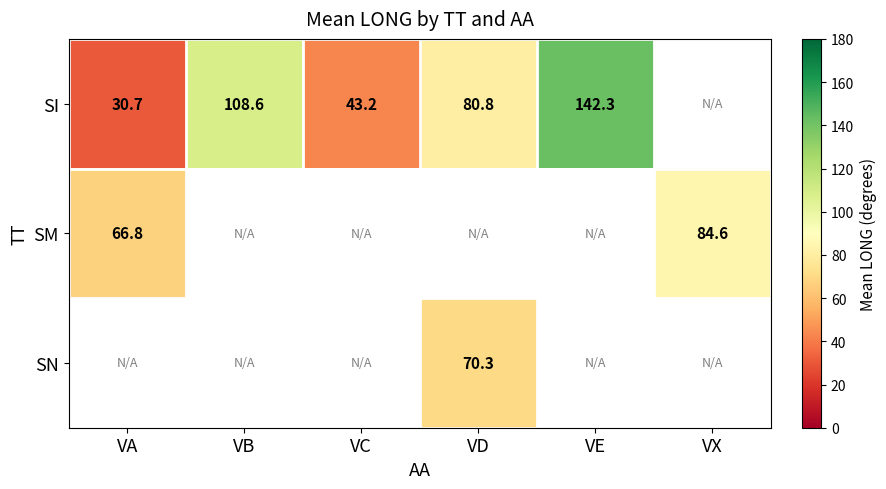

Between VB and VD, which series saw the biggest shift?

SI